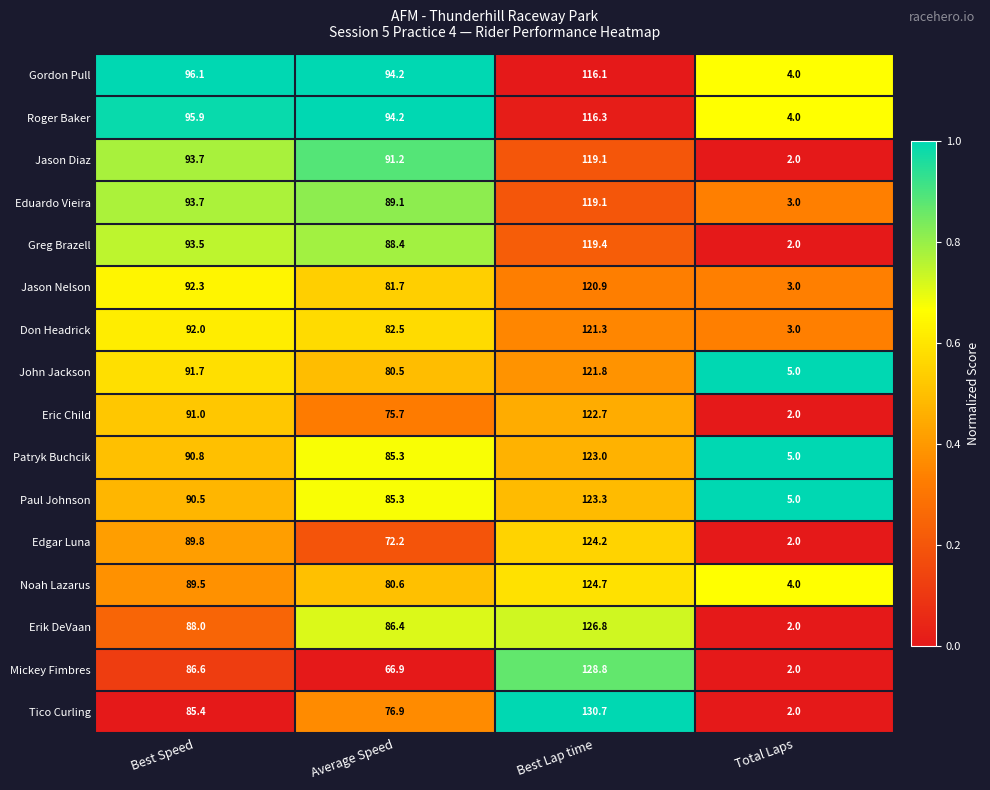

What is the sum of all Eric Child values?

291.4